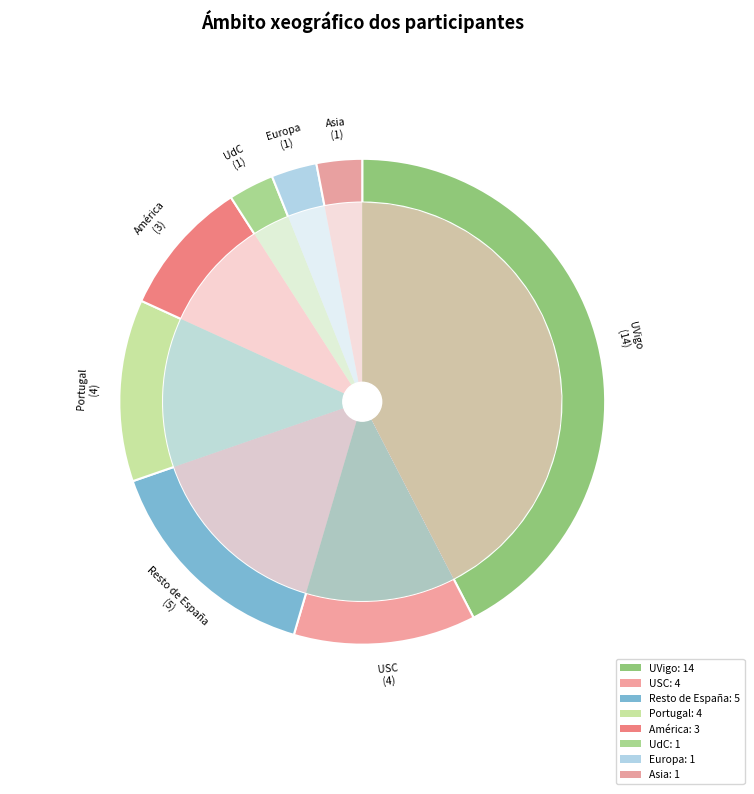

To the nearest percent, what is the combined percentage of UVigo and USC?

55%